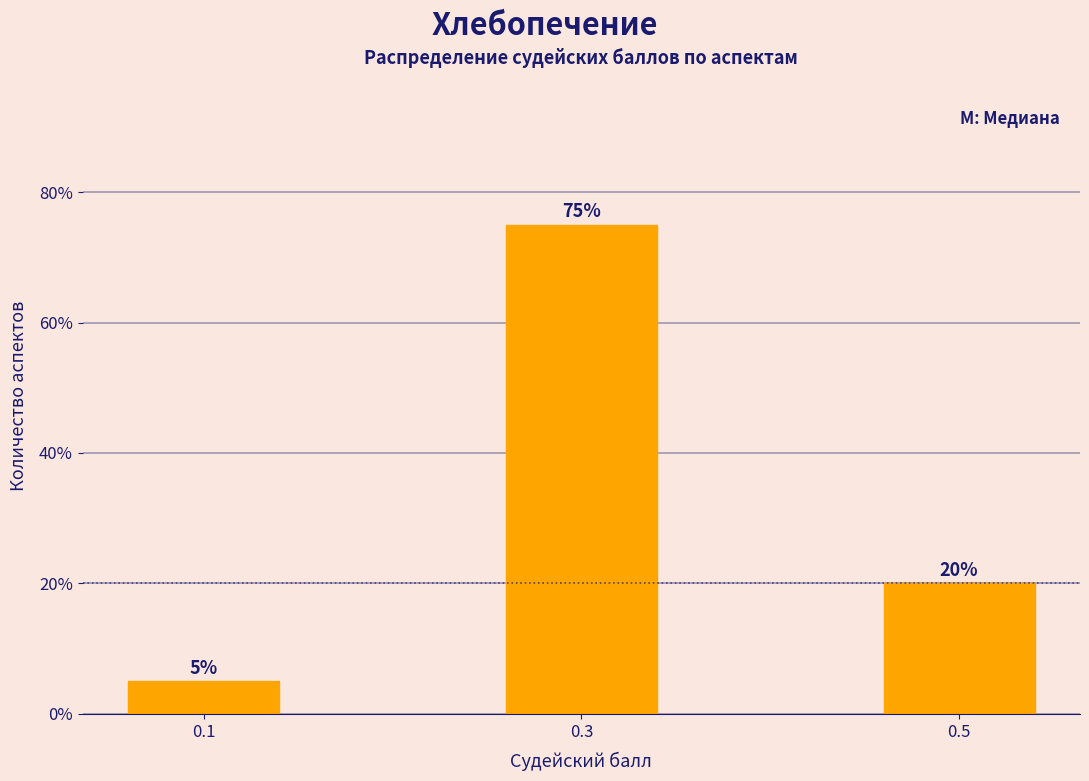

Reading left to right, list all the values displayed in this chart.

0.1=5	0.3=75	0.5=20